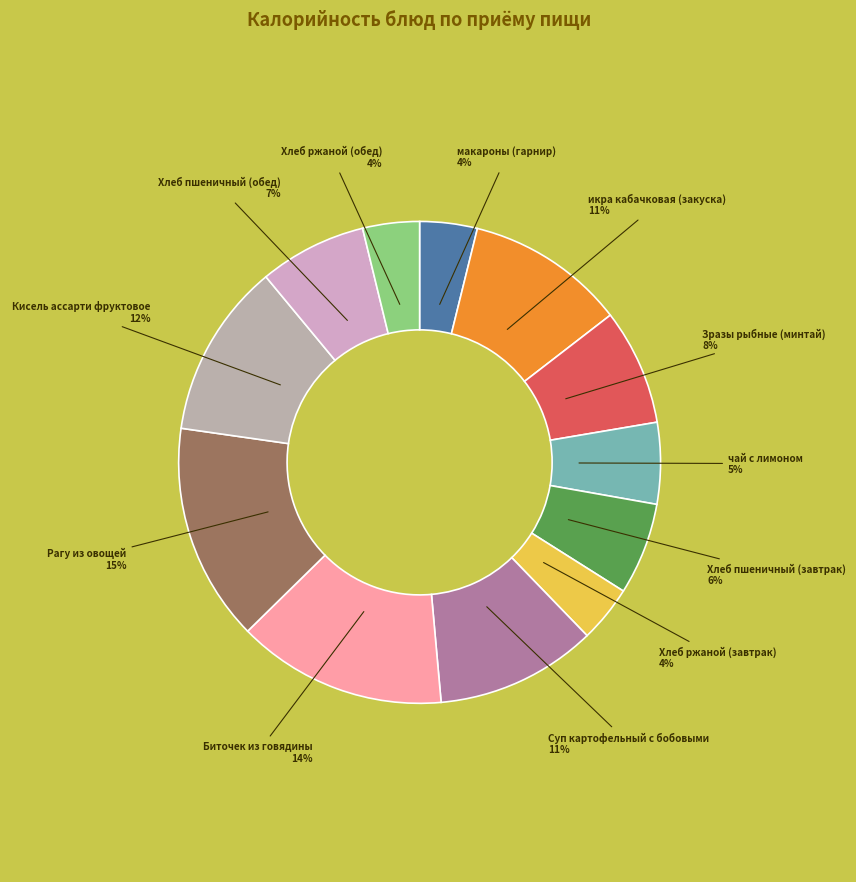

How many segments does this pie chart have?

12